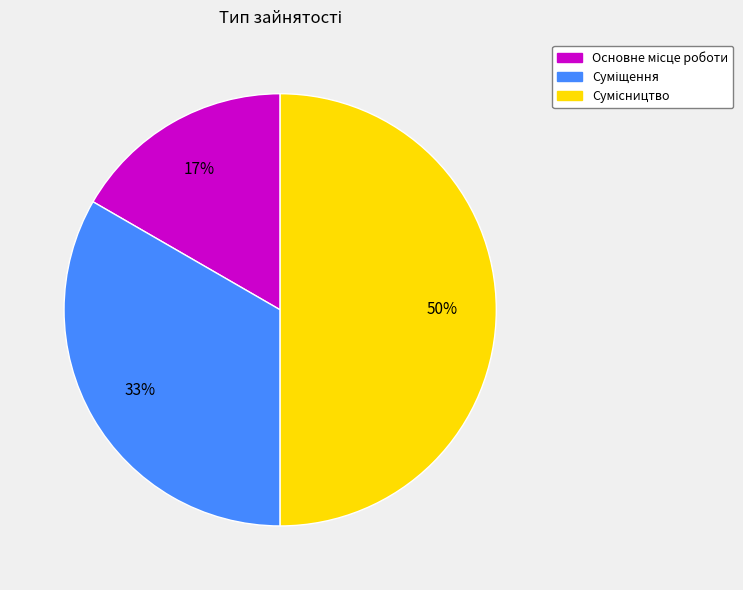

To the nearest percent, what is the difference between the largest and smallest slice percentages?

33%